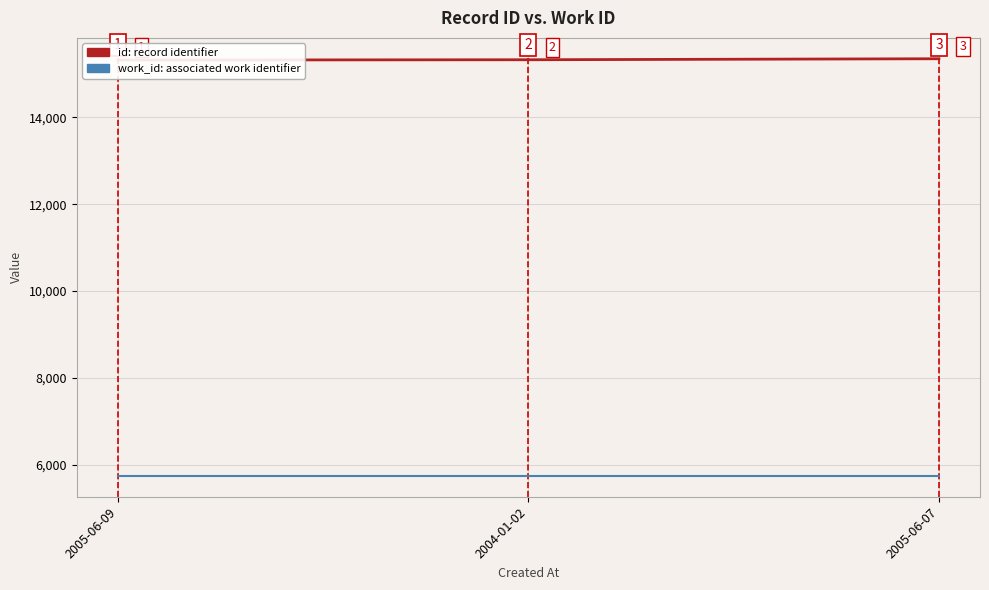

Which has a higher value, 2005-06-07 or 2005-06-09?

2005-06-07